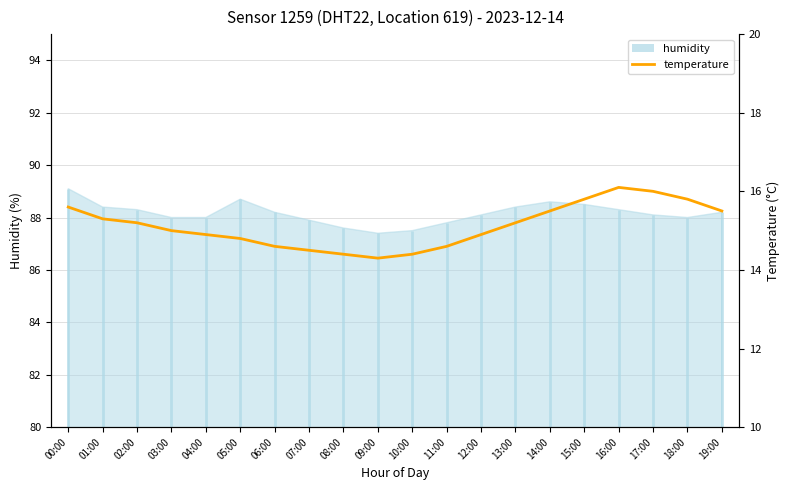

The value at 03:00 is 15.0. True or false?

True